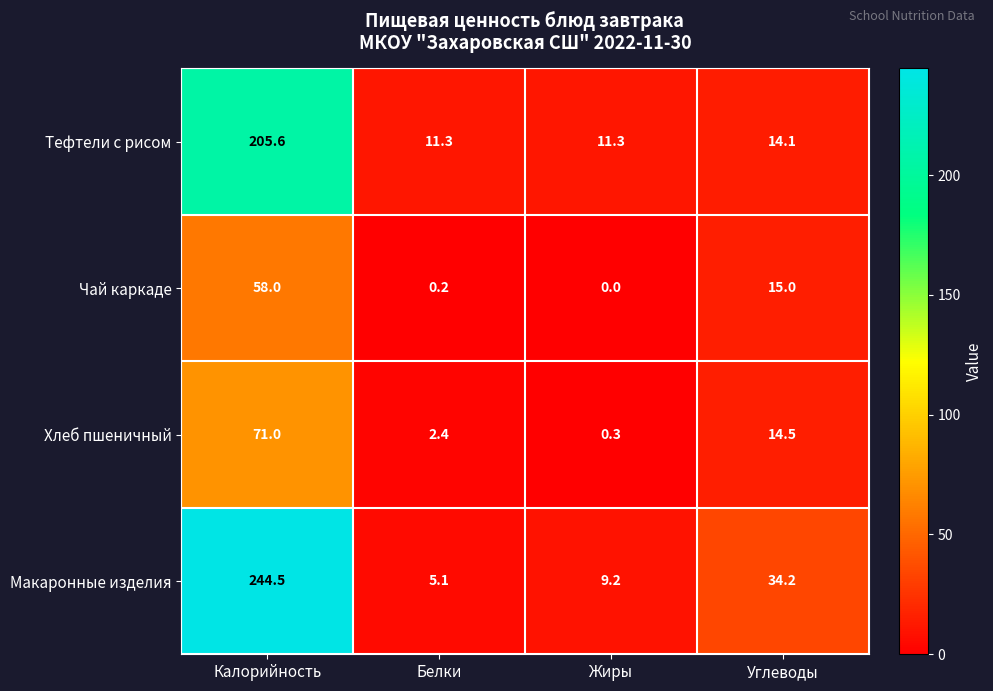

Reading left to right, extract all data points from this chart.

Тефтели с рисом: 205.6	11.3	11.3	14.1
Чай каркаде: 58.0	0.2	0.0	15.0
Хлеб пшеничный: 71.0	2.4	0.3	14.5
Макаронные изделия: 244.5	5.1	9.2	34.2